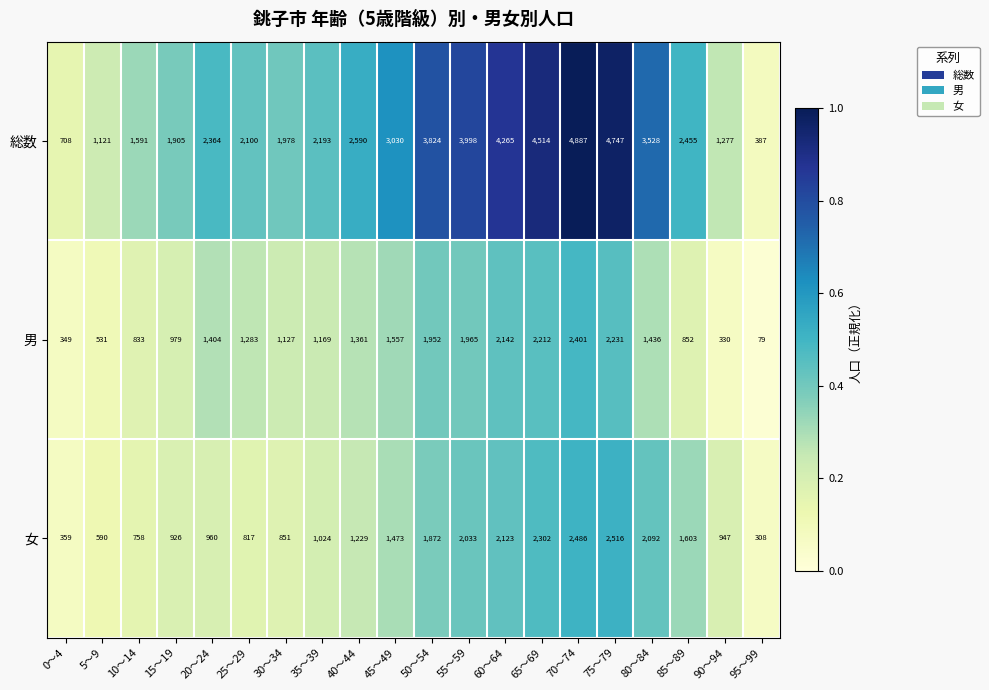

At which category is the sum across all series the highest?

70～74